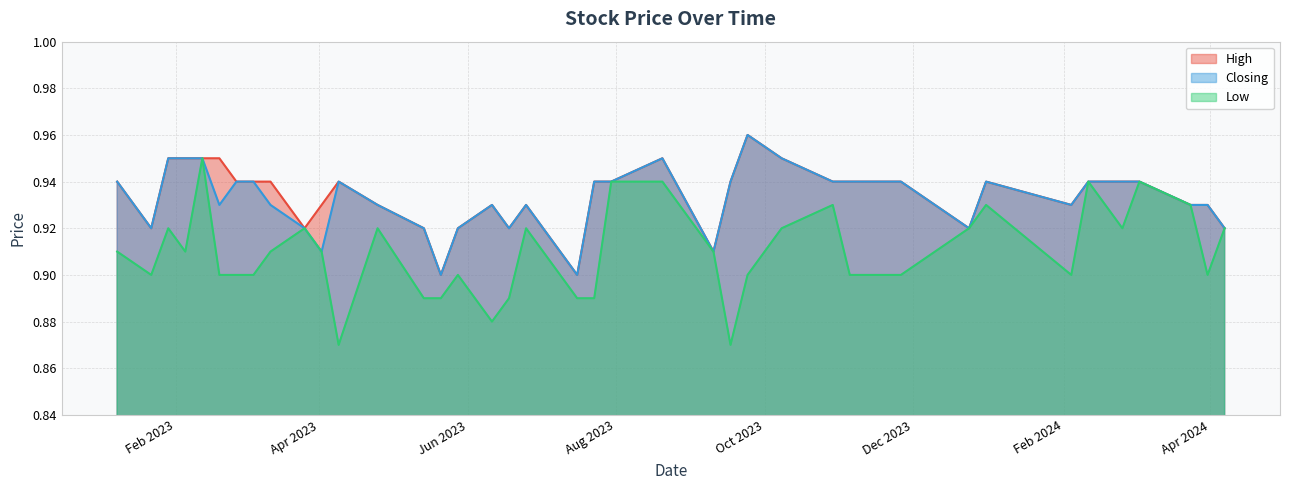

Which series has the widest spread of values?

Low